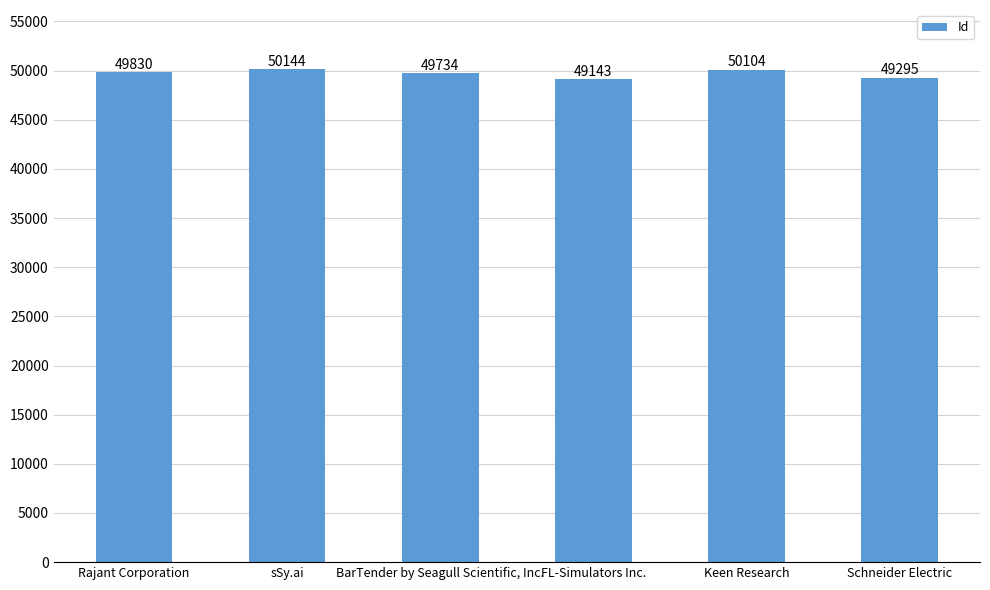

Does the chart contain stacked bars?

No